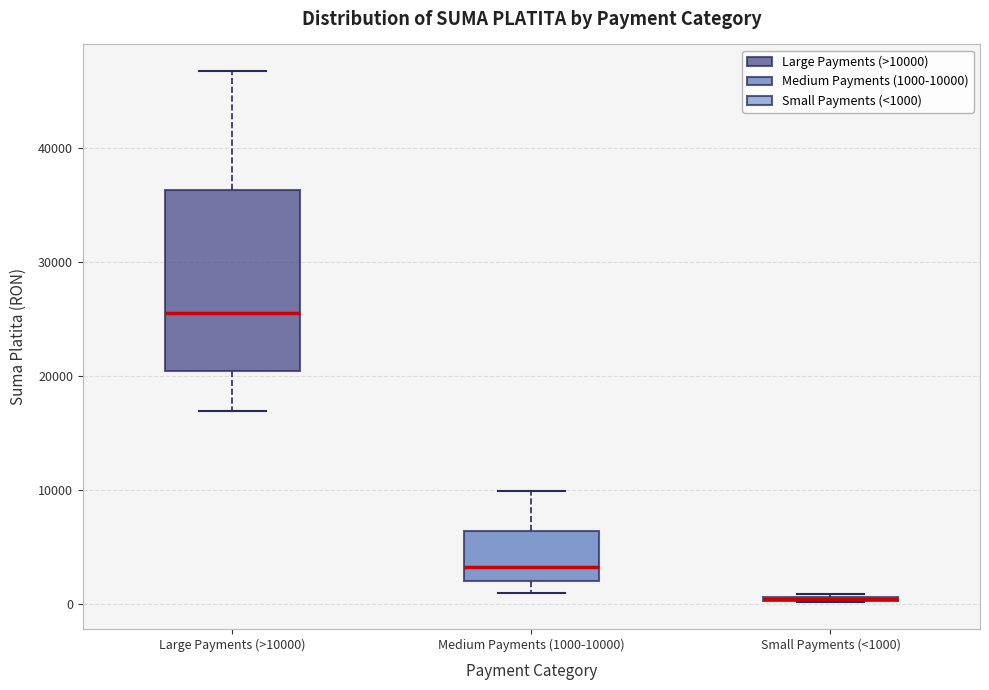

Which box is the tallest, from its lower edge to its upper edge?

Large Payments (>10000)